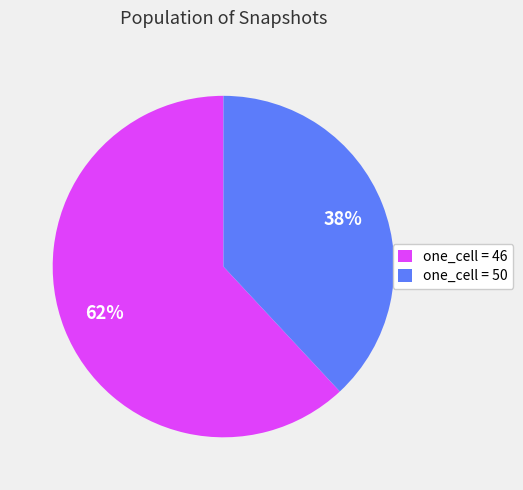

The one_cell = 50 slice represents 38% of the pie. True or false?

True